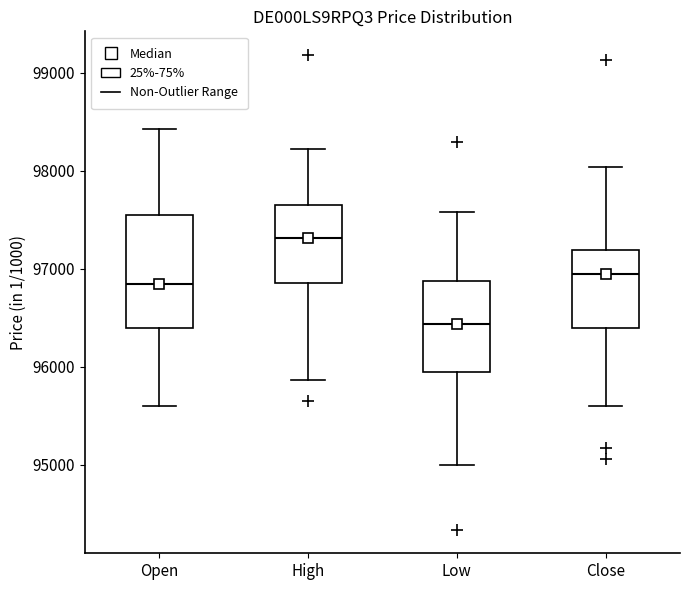

Reading left to right, read every box against the y-axis: the position of its median line, the range the box covers, and the ends of its whiskers. The values are not printed on the chart, so give them approximately, as read against the axis.

Open: median 96800, box 96400 to 97600, whiskers 95600 to 98400
High: median 97300, box 96900 to 97700, whiskers 95900 to 98200
Low: median 96400, box 95900 to 96900, whiskers 95000 to 97600
Close: median 96900, box 96400 to 97200, whiskers 95600 to 98000